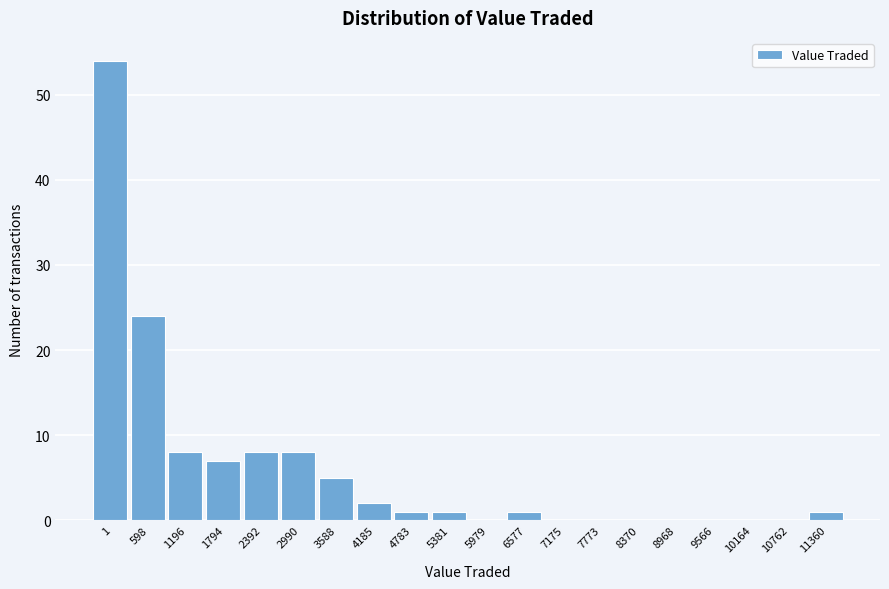

Reading left to right, what are all the values shown in this chart?

1=54	598=24	1196=8	1794=7	2392=8	2990=8	3588=5	4185=2	4783=1	5381=1	5979=0	6577=1	7175=0	7773=0	8370=0	8968=0	9566=0	10164=0	10762=0	11360=1